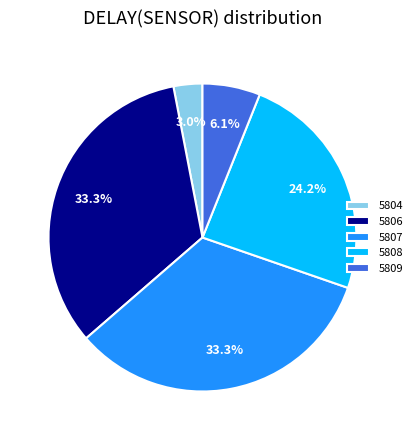

Is 5809 the majority of the pie?

No